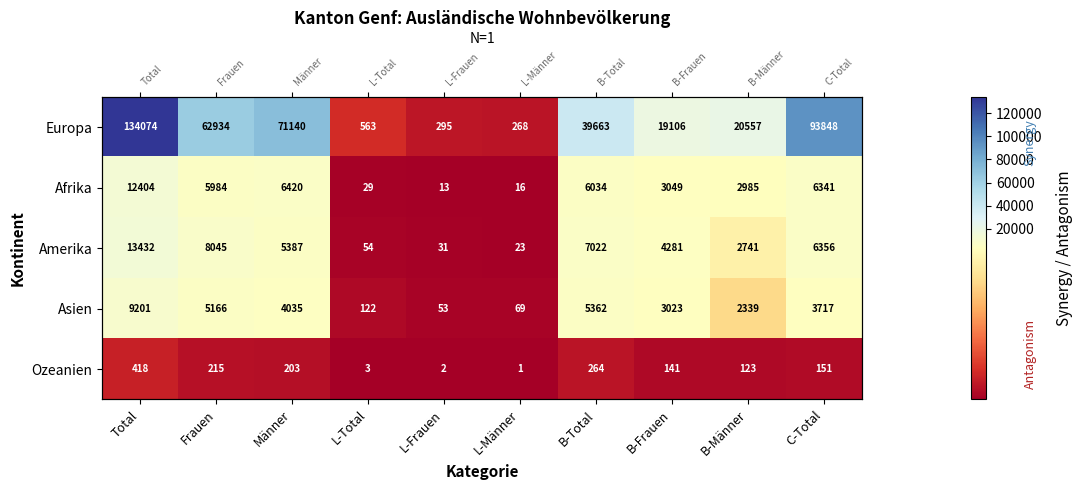

The value of Amerika at Frauen is 8045. True or false?

True